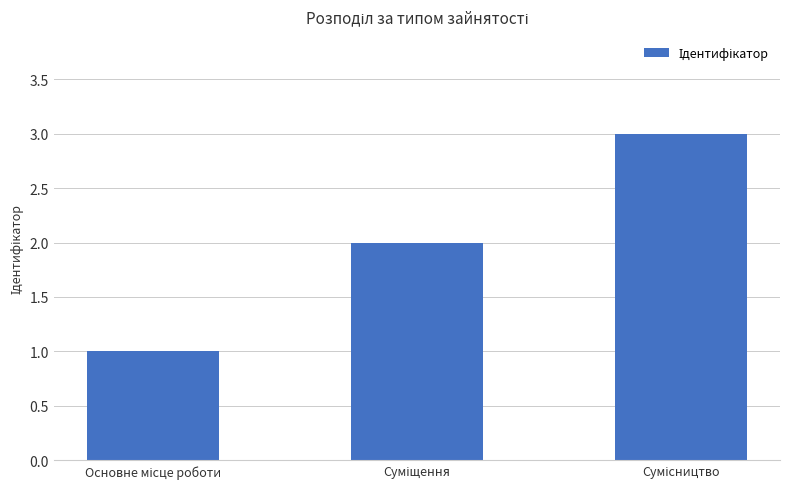

What is the greatest value displayed?

3